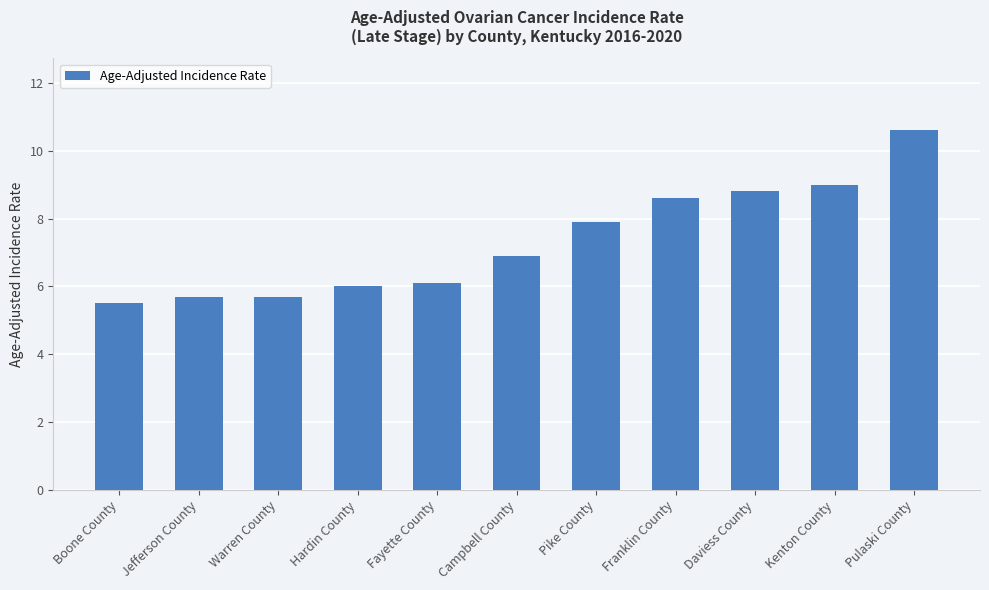

The chart shows a value of 13.7 at Daviess County. True or false?

False